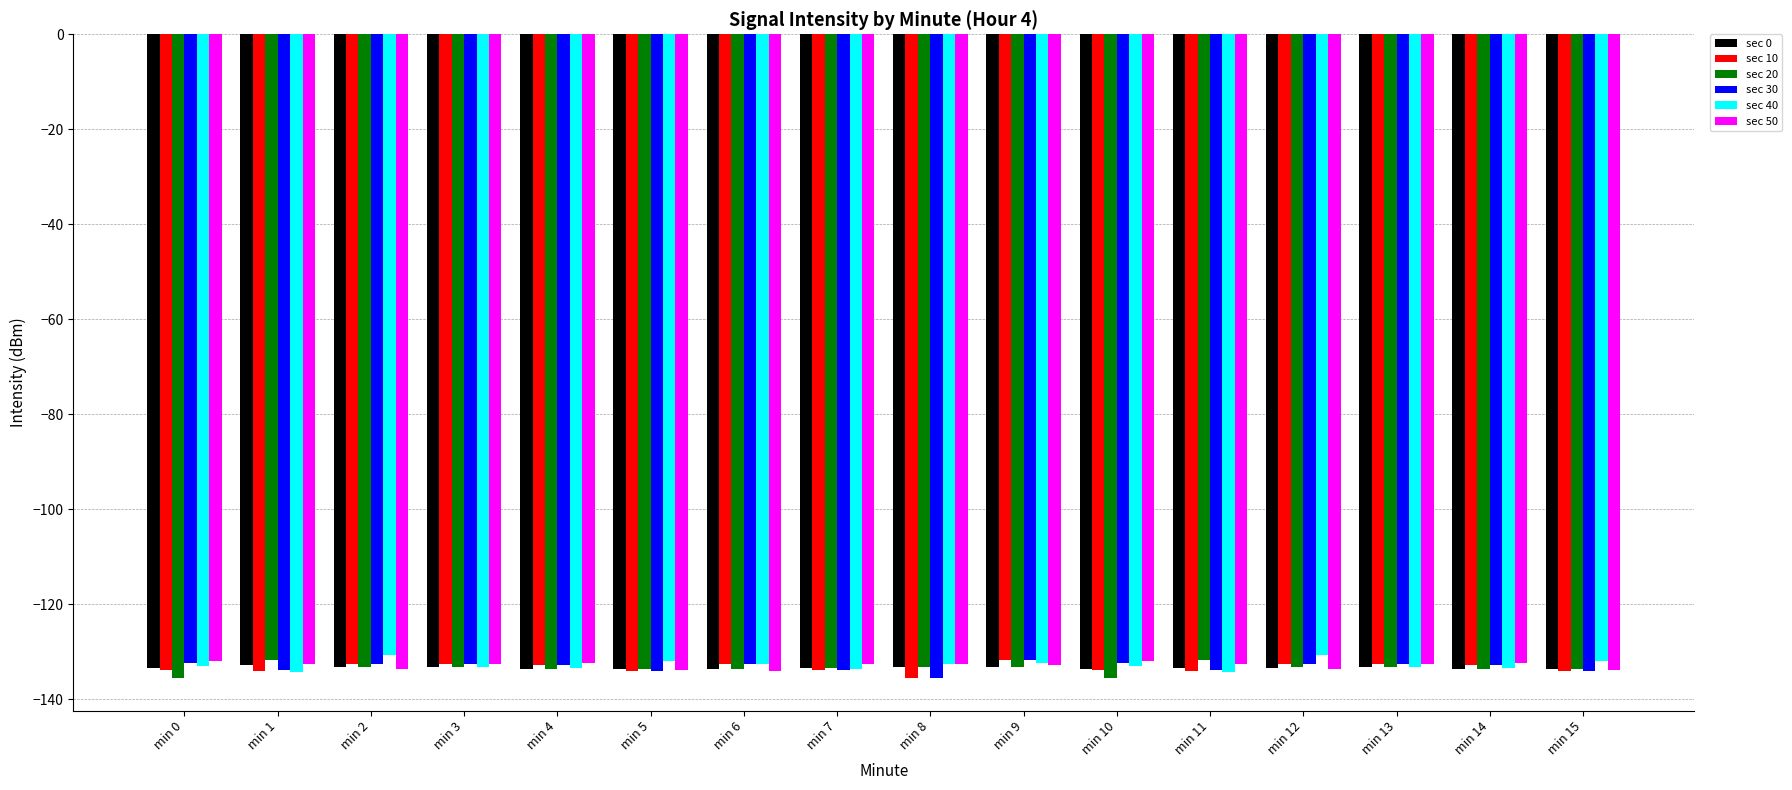

What is the difference between the highest and lowest values at min 12?

2.9